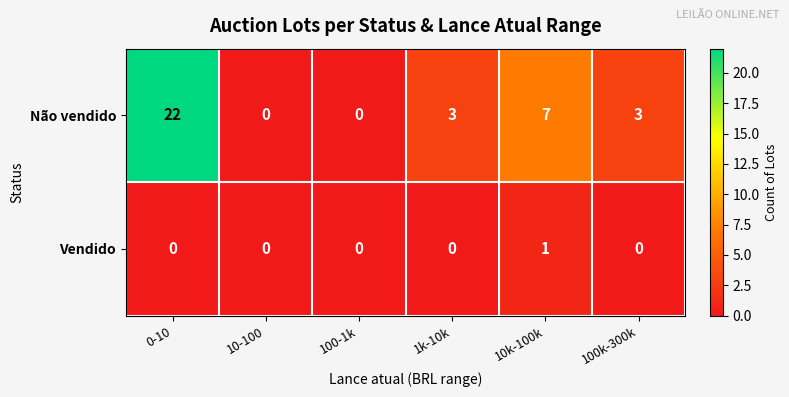

Which series has the largest range (max minus min)?

Não vendido